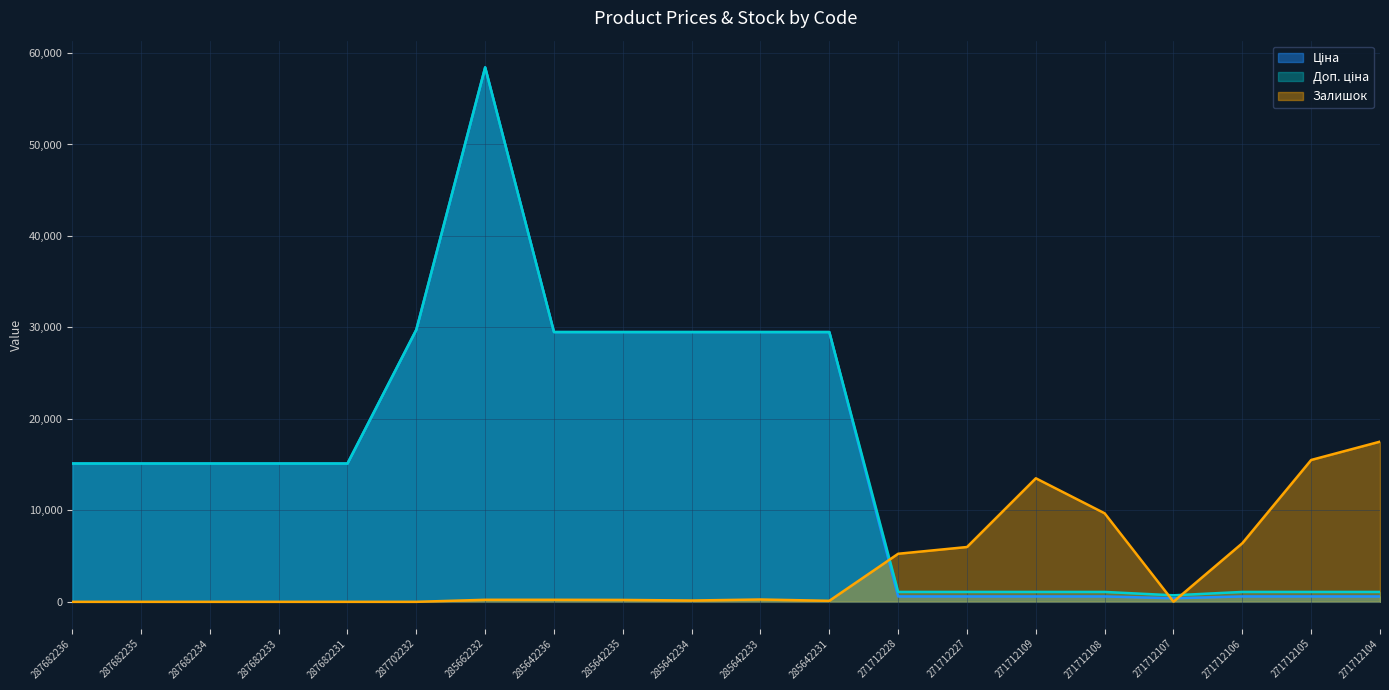

How many values in Залишок are above zero?

14